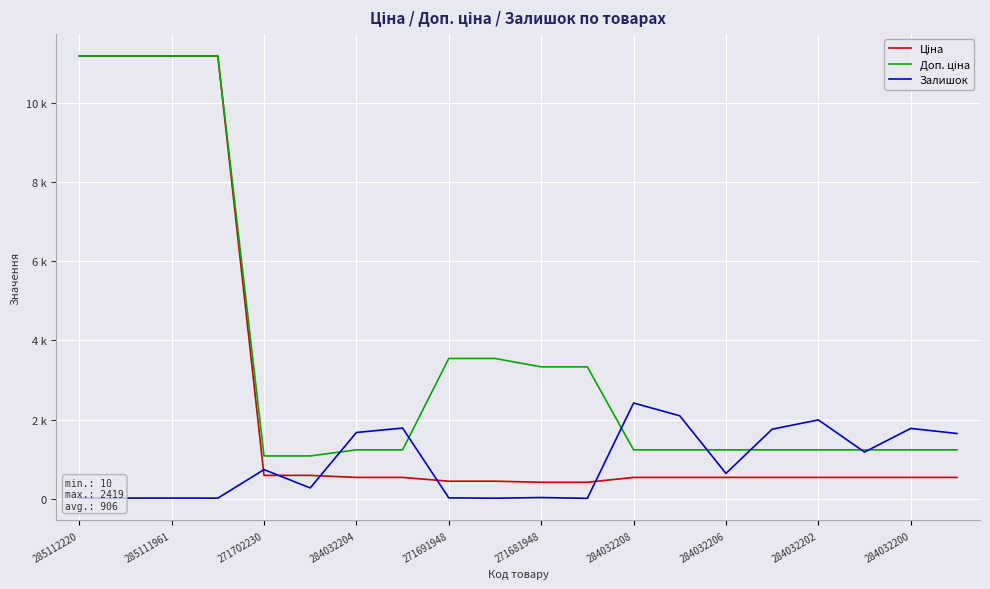

What is the minimum value for Ціна?

416.6